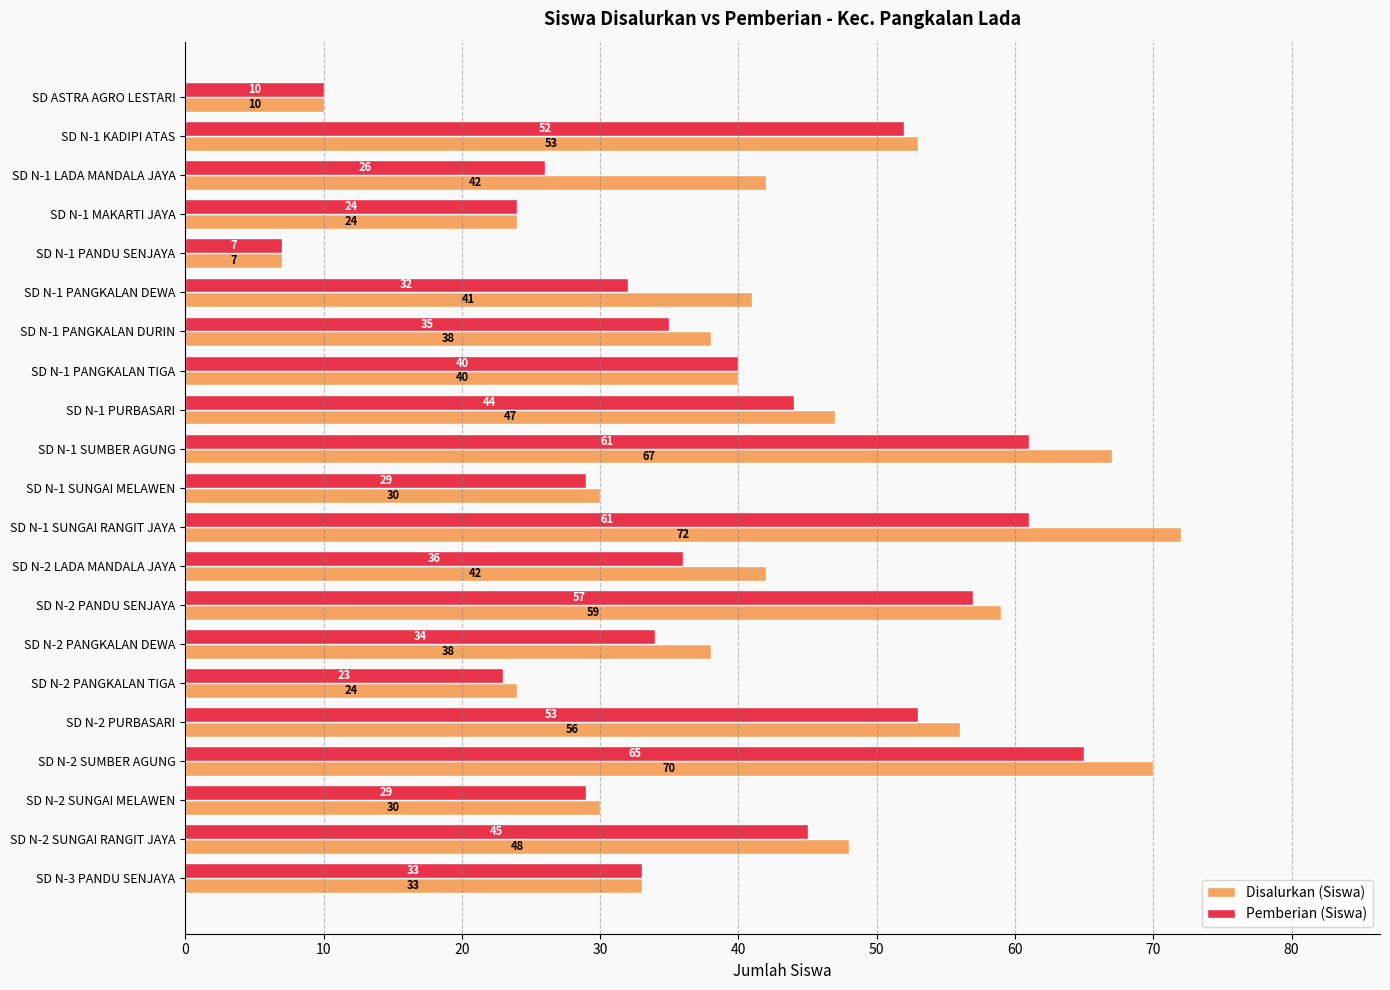

The Disalurkan (Siswa) series shows 48 at SD N-2 SUNGAI RANGIT JAYA. True or false?

True